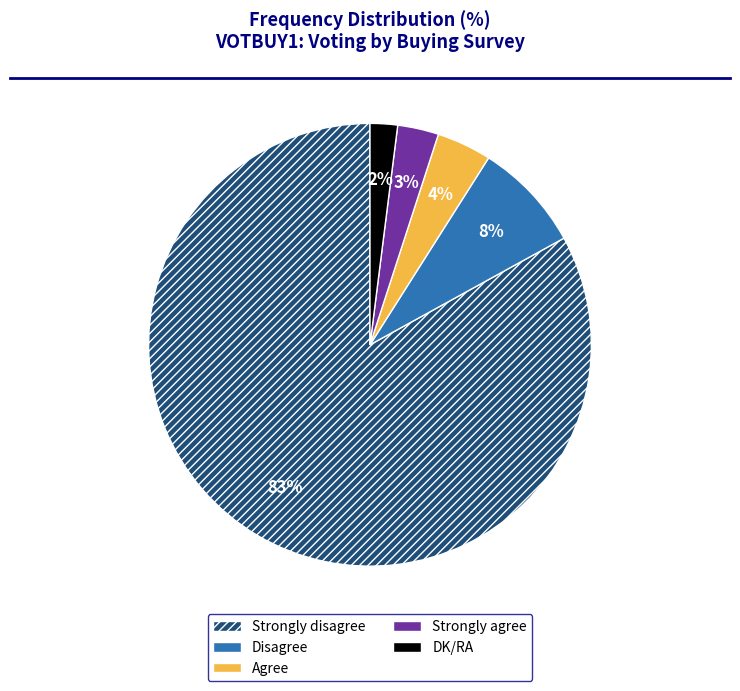

Rank the categories by value from lowest to highest.

DK/RA, Strongly agree, Agree, Disagree, Strongly disagree